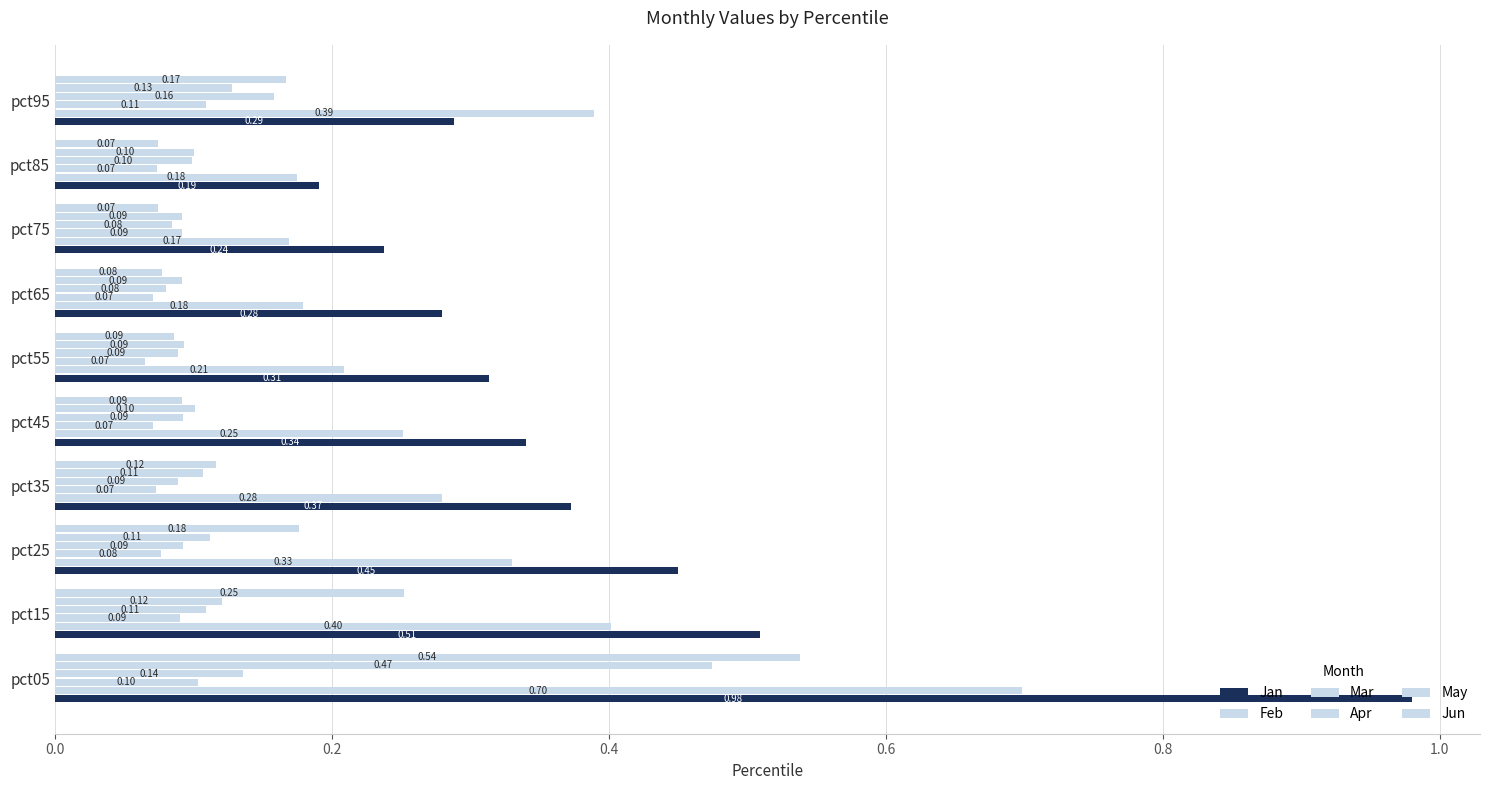

What is the value of the Jan bar at the 9th from the left?

0.2